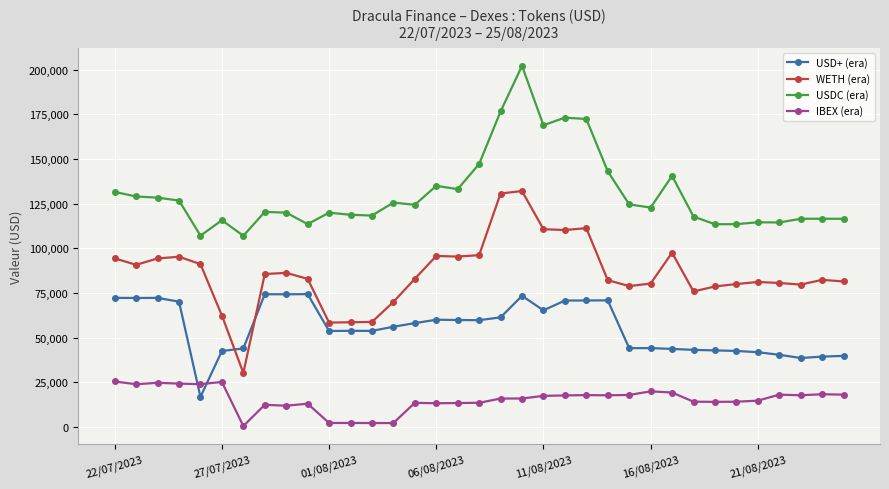

Rank the series by their maximum value, from lowest to highest.

IBEX (era), USD+ (era), WETH (era), USDC (era)